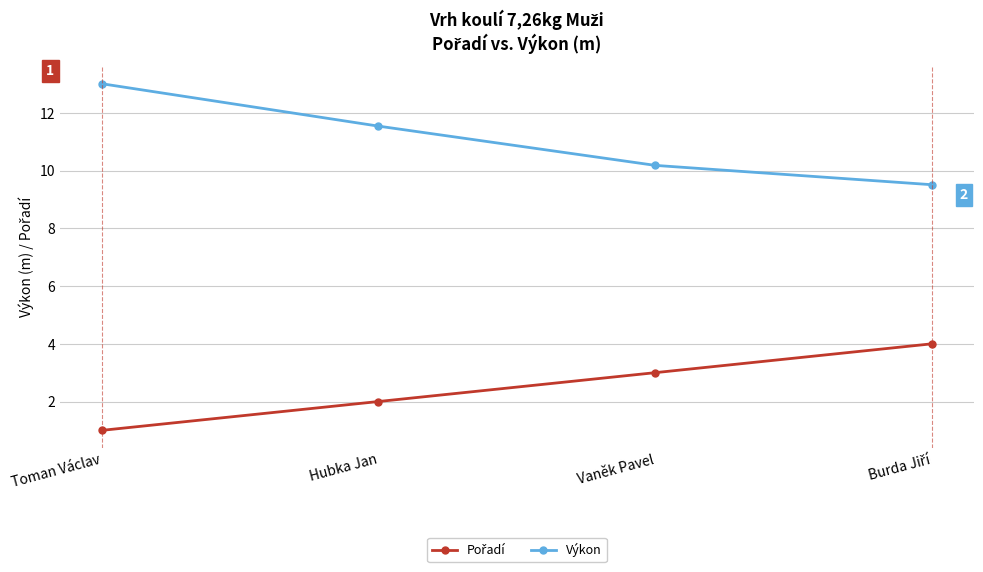

Where does the Výkon series first go above 11?

Toman Václav